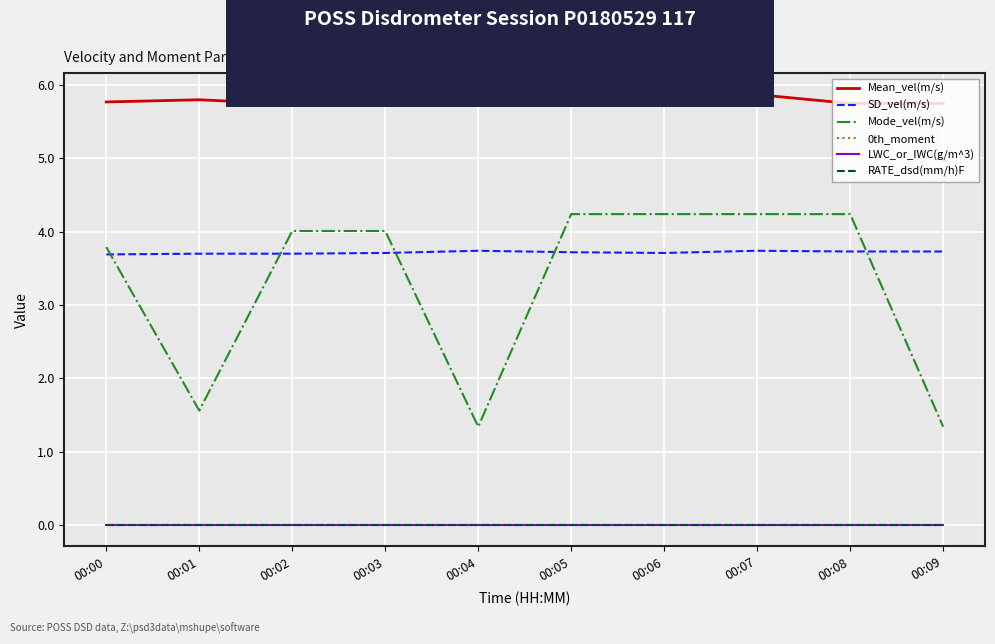

At which label is RATE_dsd(mm/h)F closest to 0?

00:00